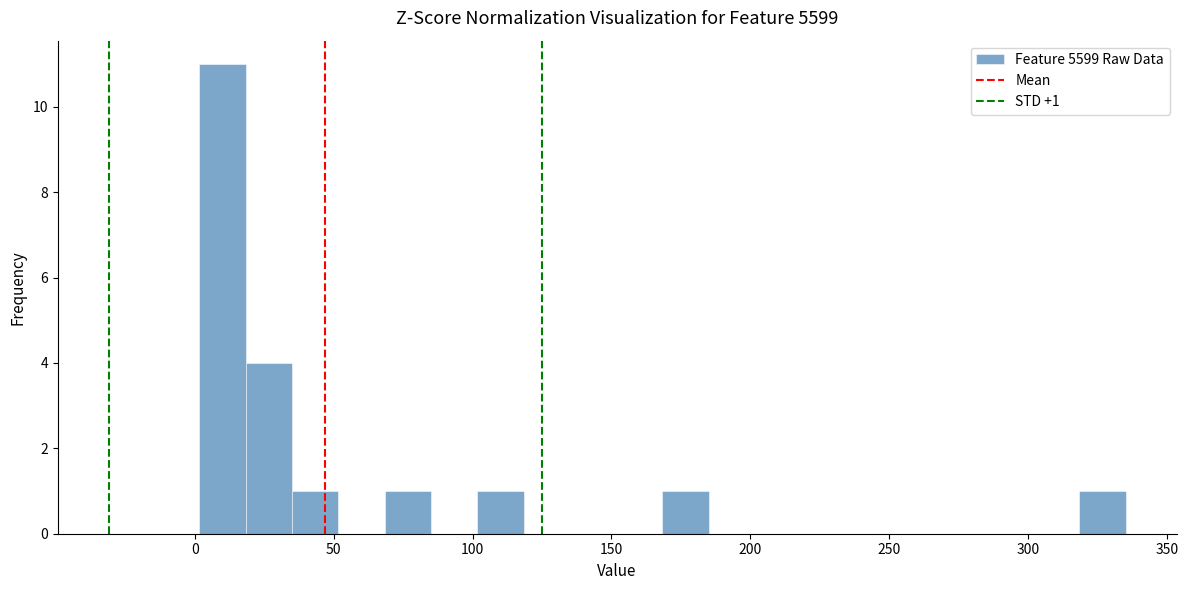

Around what value on the x-axis is the tallest bar? Give the approximate position of its centre, as read against the axis.

10